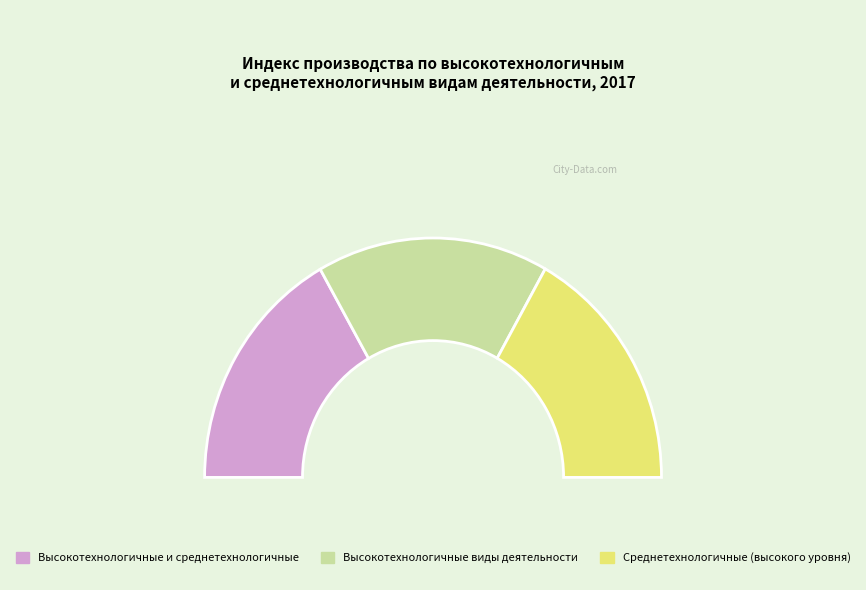

Which slice is the largest?

Среднетехнологичные (высокого уровня)